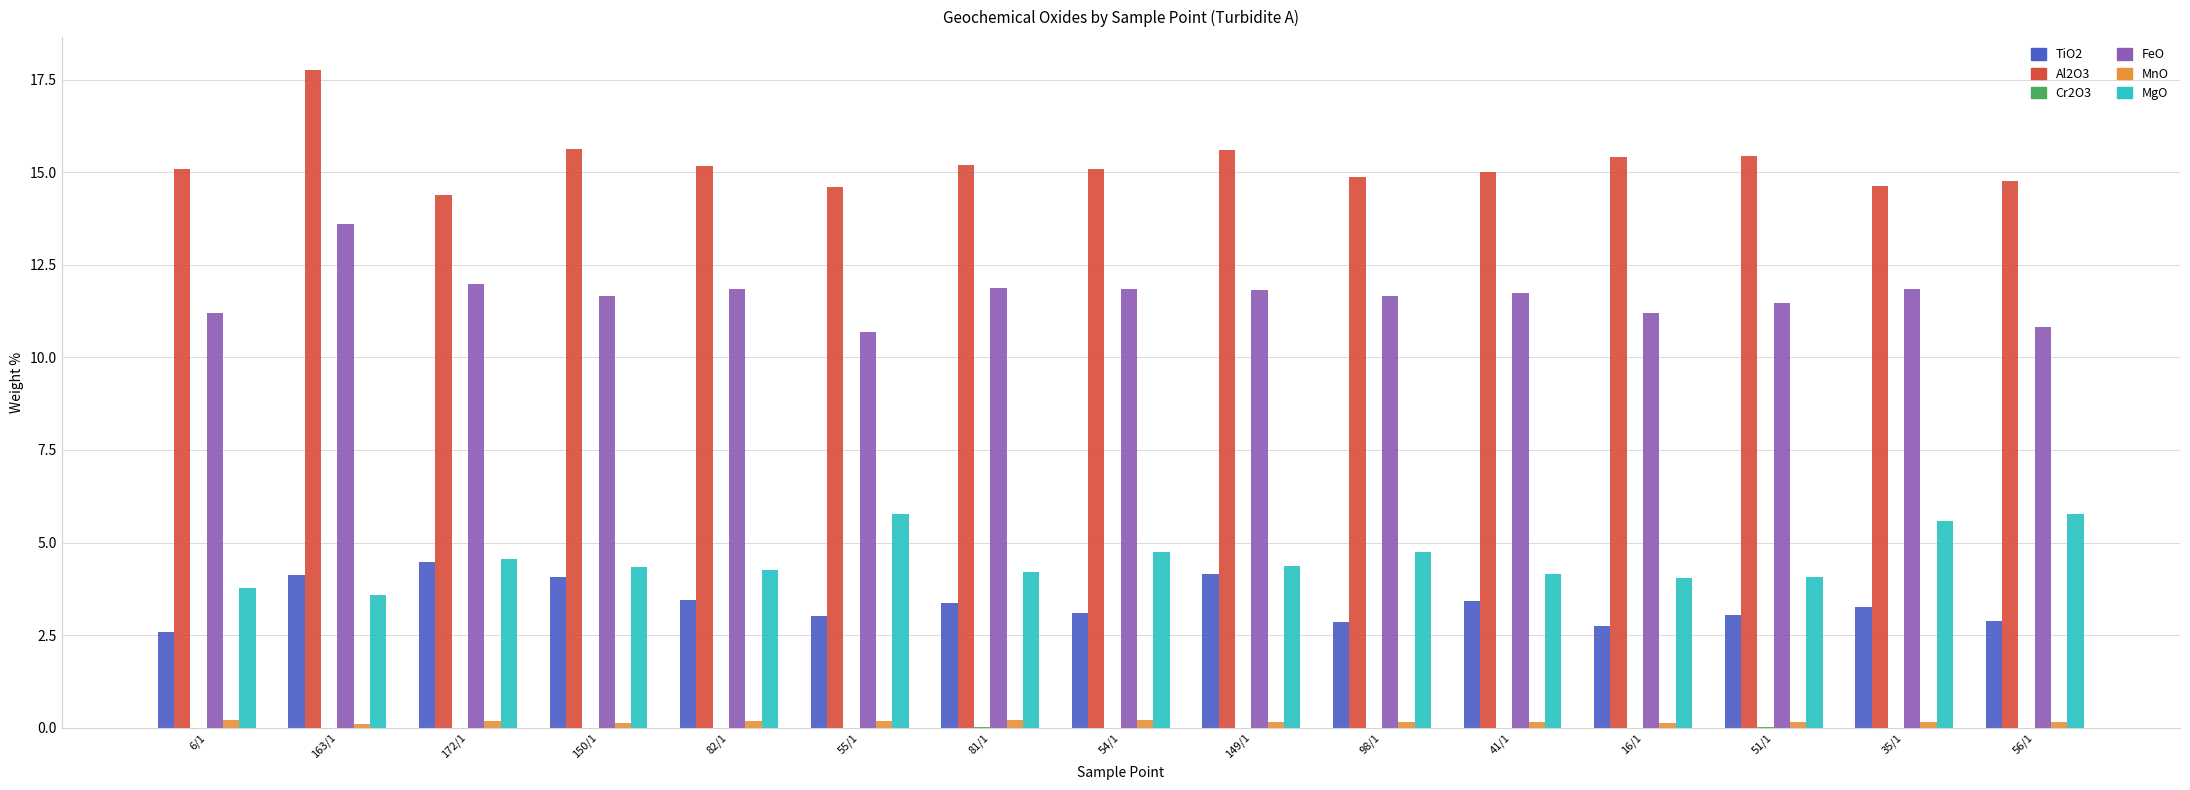

Does the chart contain stacked bars?

No